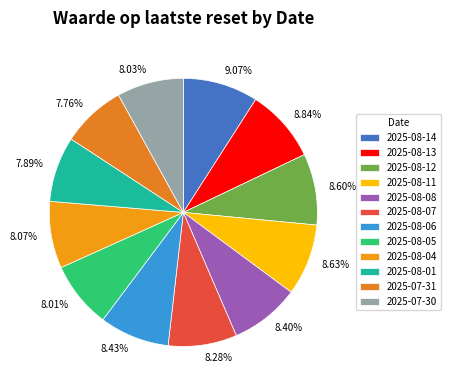

Between 2025-08-08 and 2025-08-14, which is larger?

2025-08-14